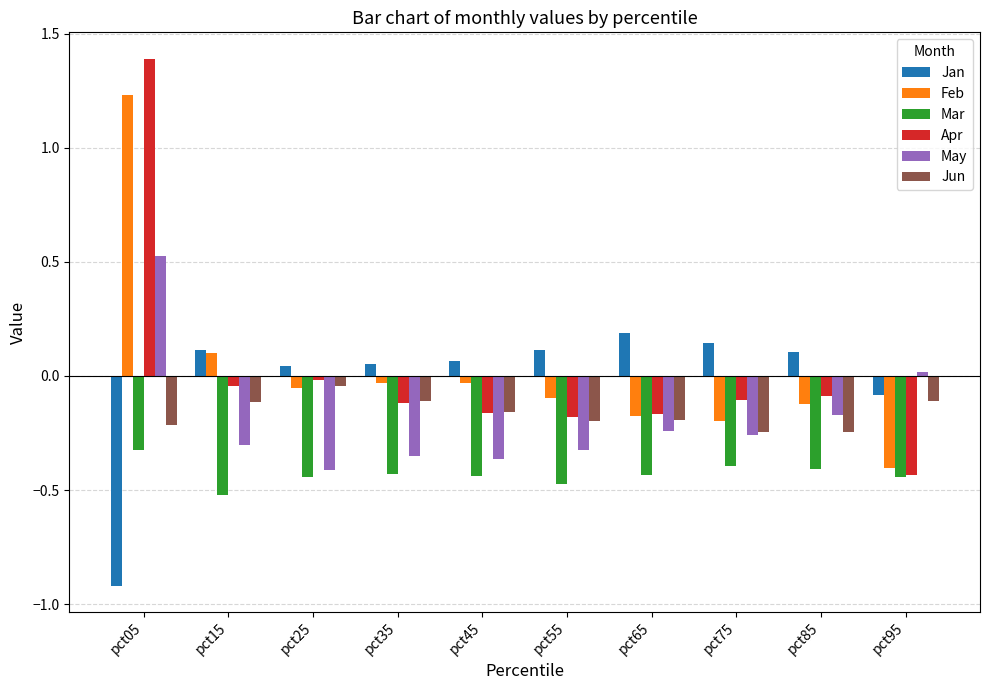

True or false: Jan has a value of 0.0 at pct25.

True